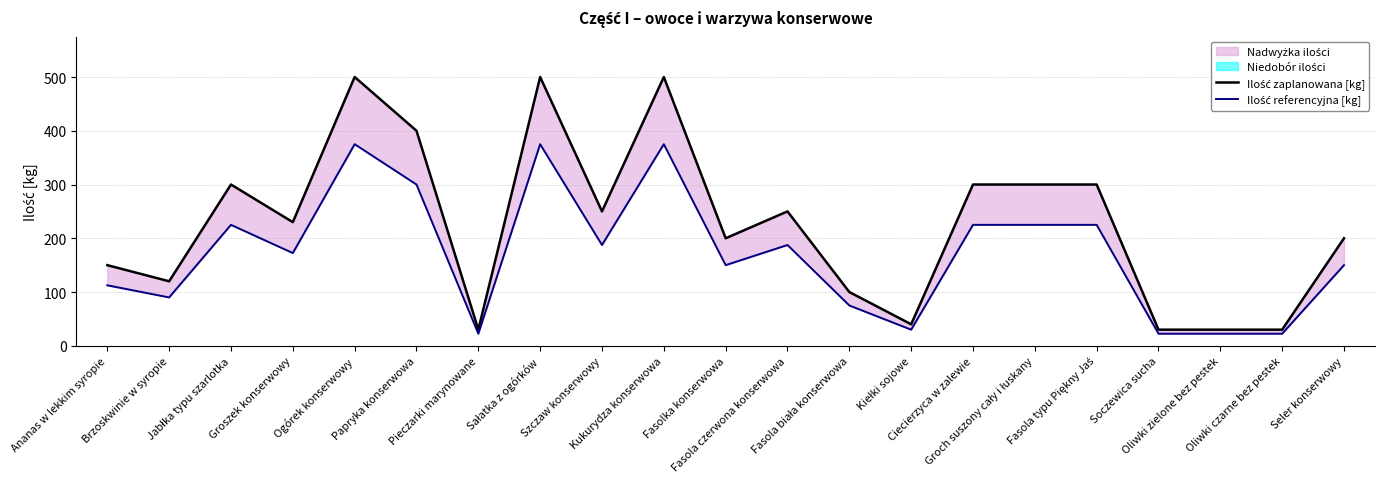

True or false: Ilość referencyjna [kg] has more than 2 points higher than both neighbors.

True